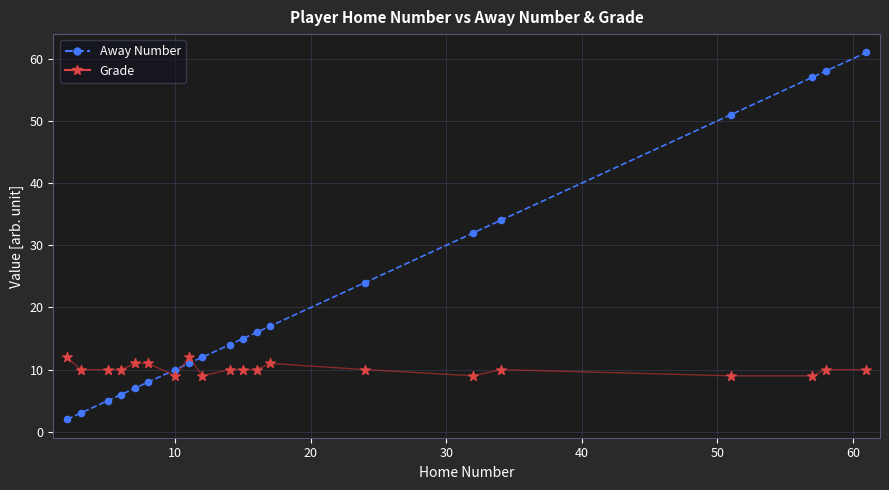

What are all the series names shown in the legend?

Away Number, Grade